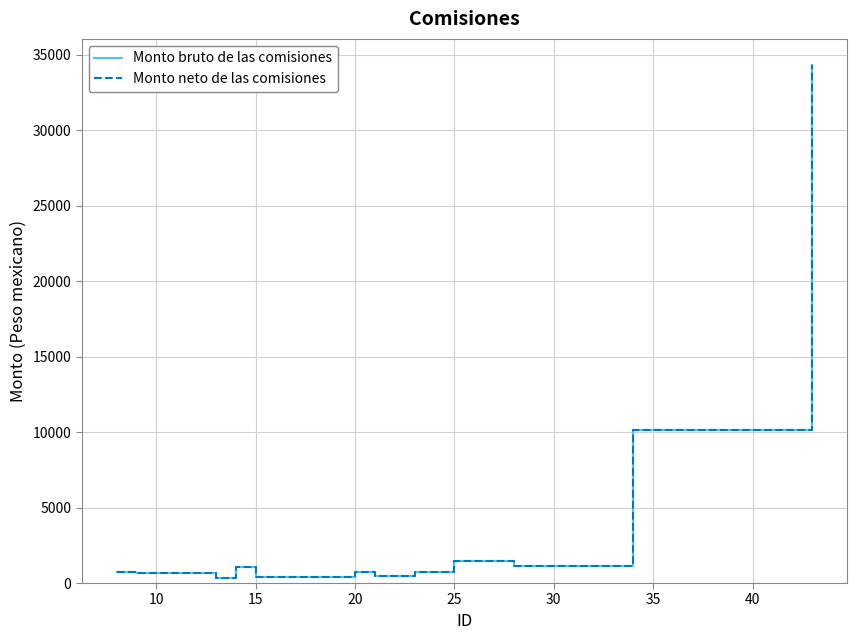

Does the chart have visible grid lines?

Yes